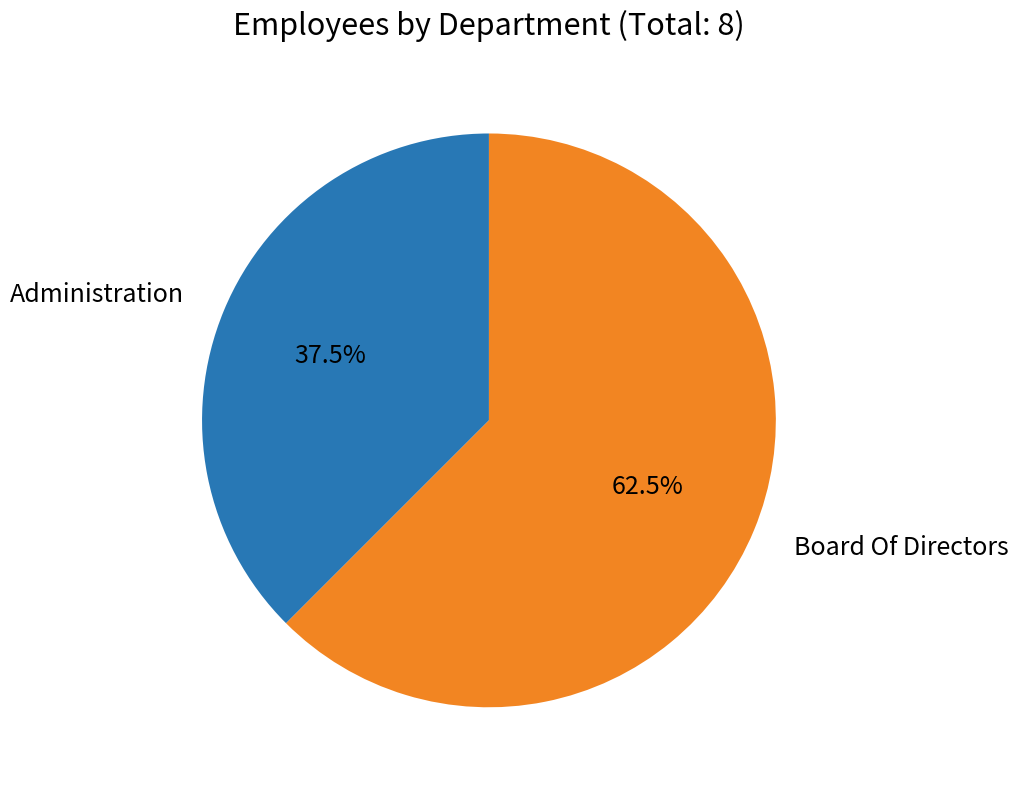

Is there any slice that represents more than half of the pie?

Yes